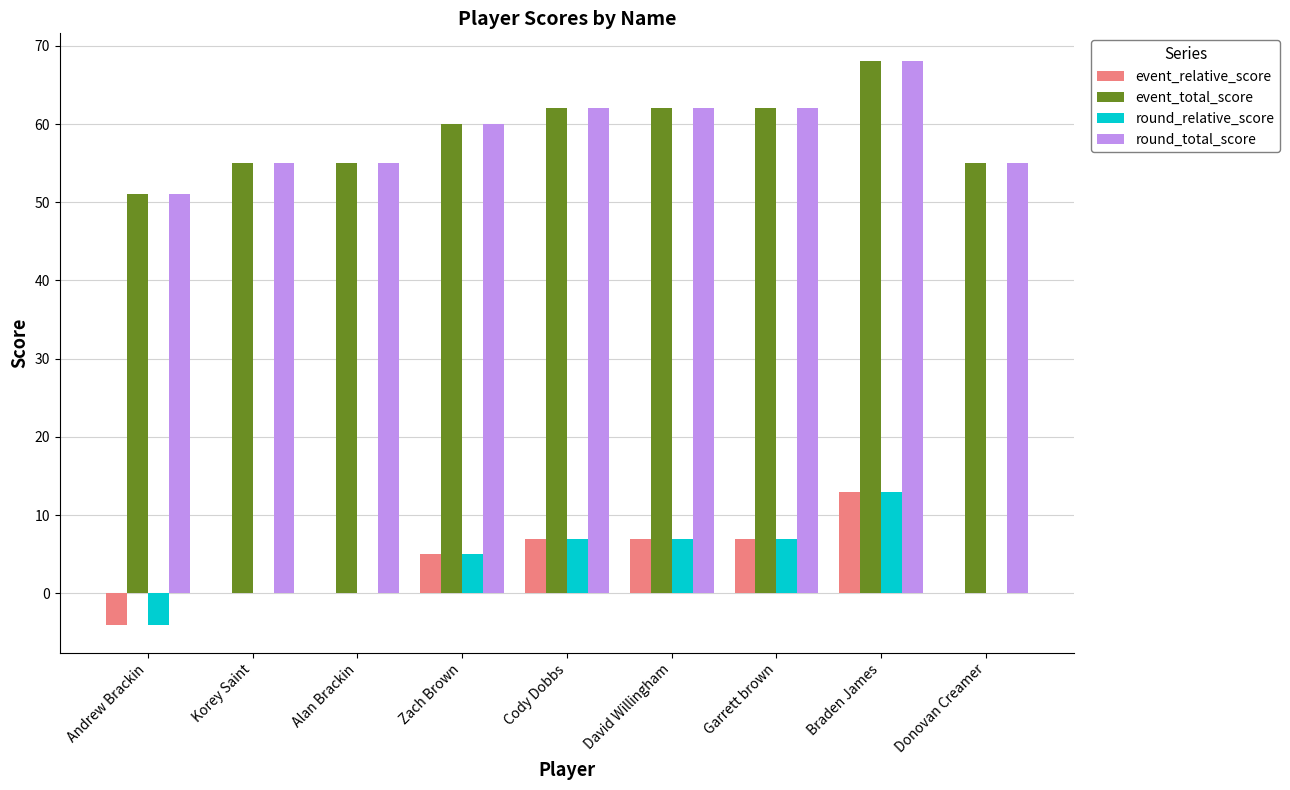

What is the total value across all series at Donovan Creamer?

110